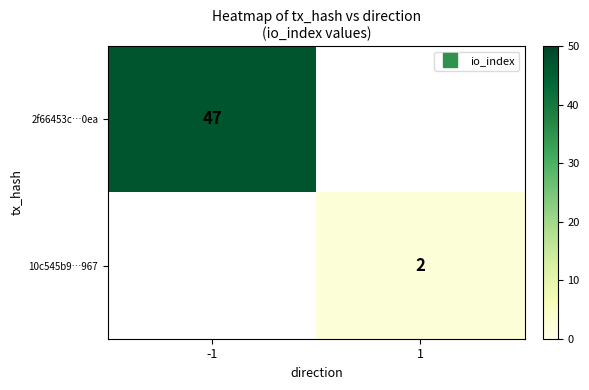

At 1, list the series in order from largest to smallest.

2f66453c…0ea, 10c545b9…967